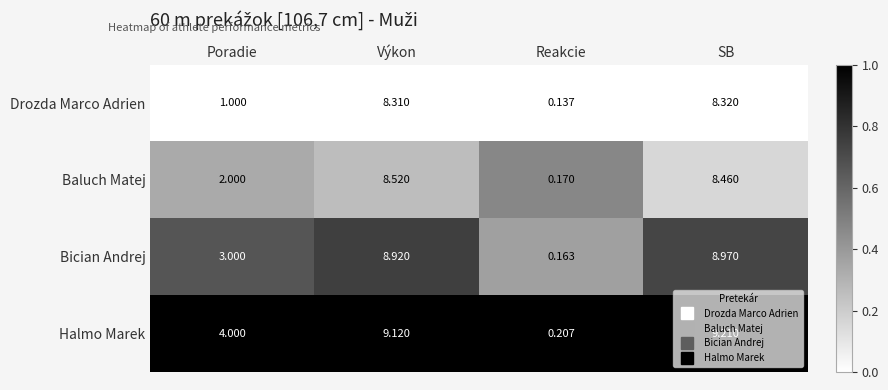

What is the spread (max minus min) of values at SB?

0.9